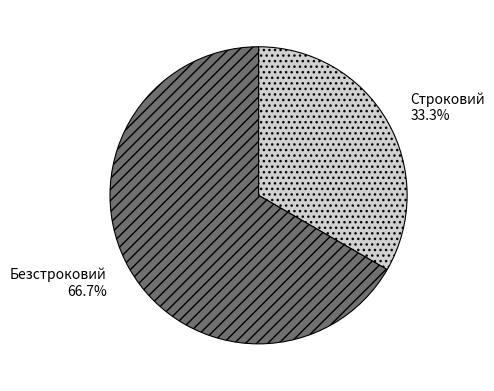

To the nearest percent, what portion does Безстроковий represent?

67%